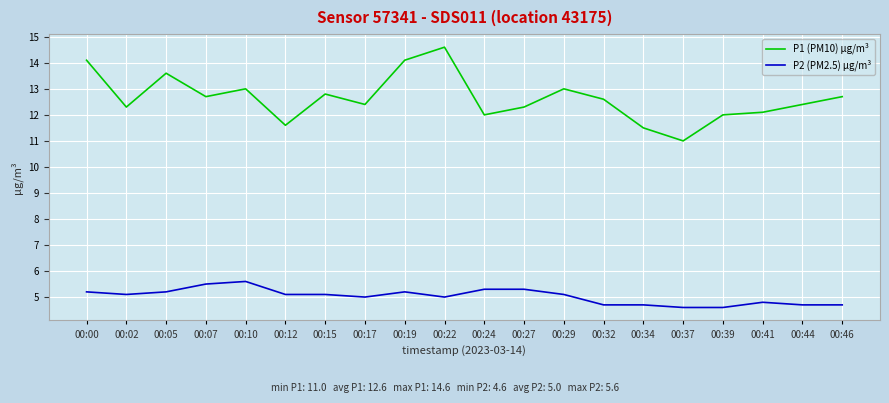

True or false: P2 (PM2.5) µg/m³ has a value of 1.6 at 00:12.

False